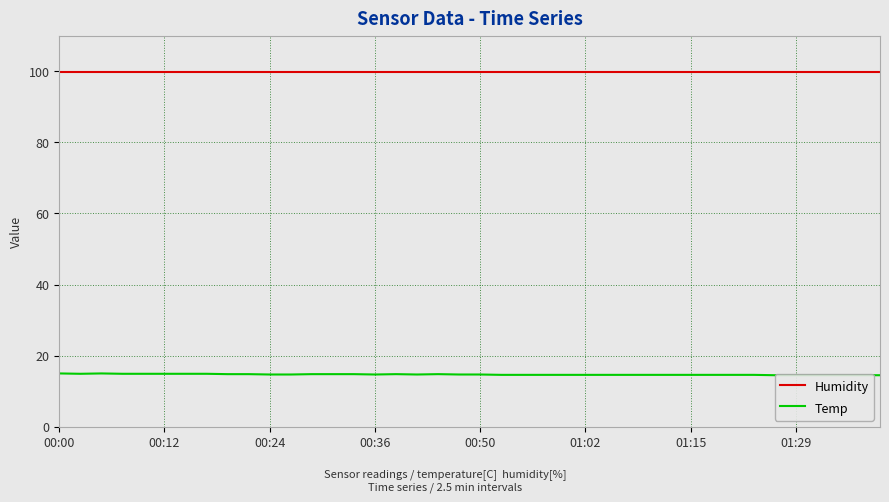

At which label is Humidity closest to 99?

00:00